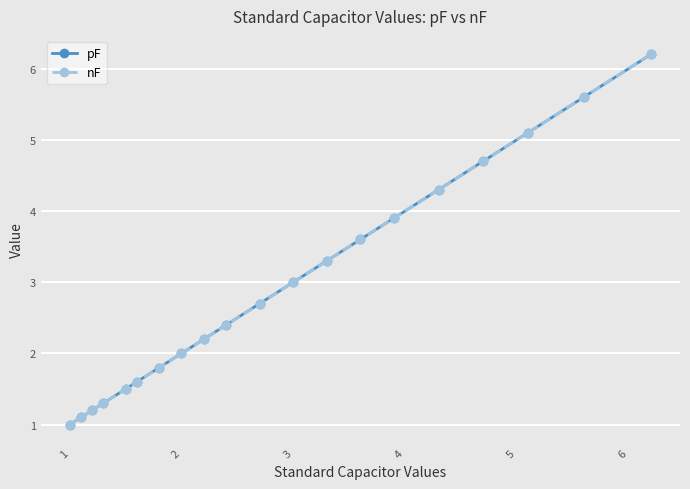

How many lines are shown in the chart?

2